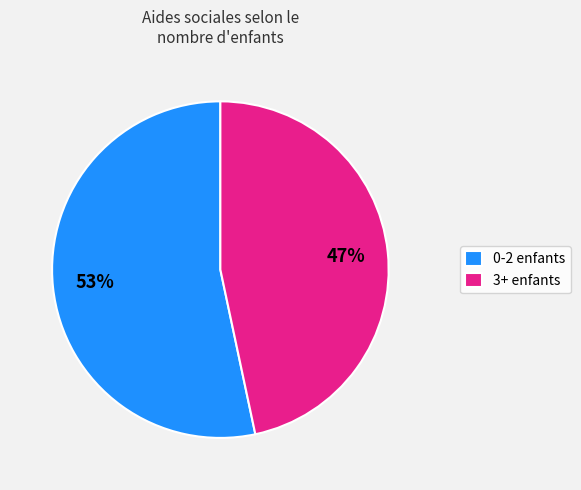

Combined, do 3+ enfants and 0-2 enfants account for over 50%?

Yes